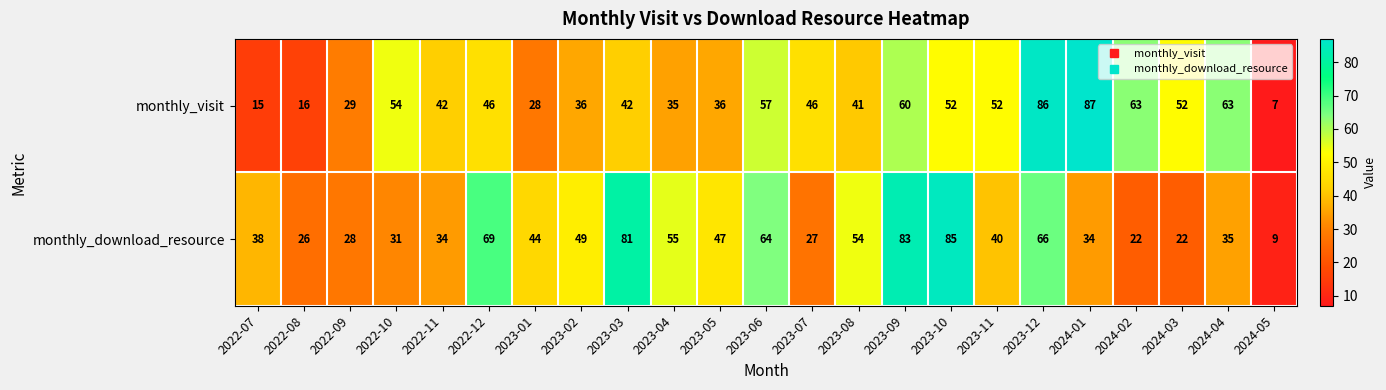

How many series are shown in this chart?

2